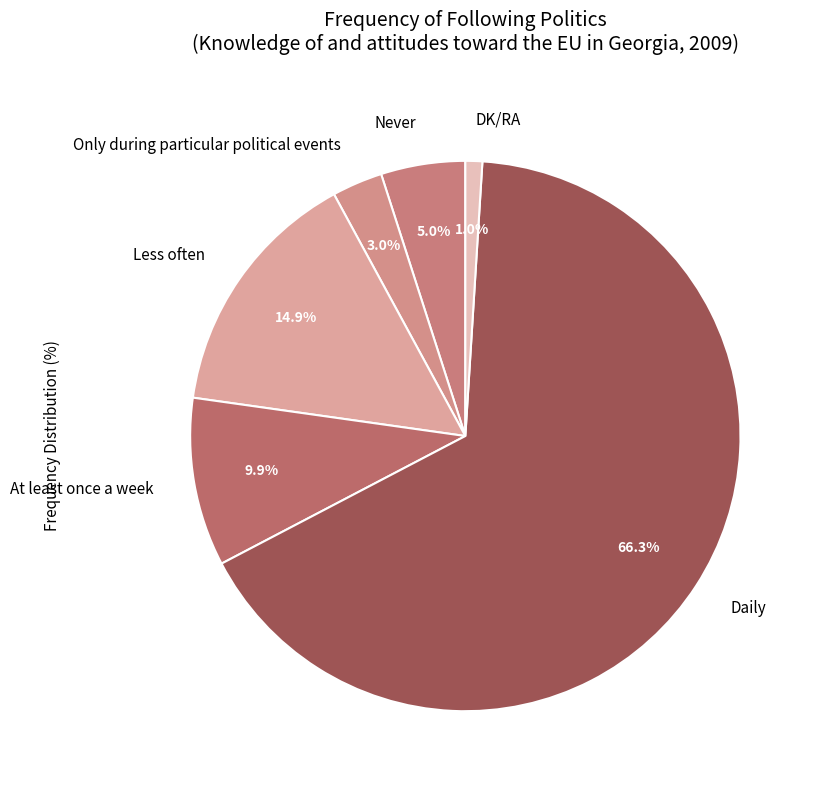

To the nearest percent, what is the difference between the largest and smallest slice percentages?

65%